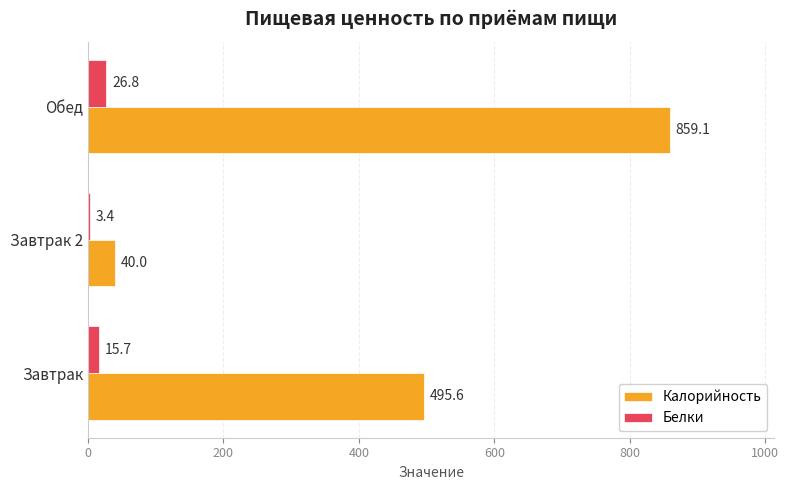

The Калорийность series shows 495.2 at Обед. True or false?

False